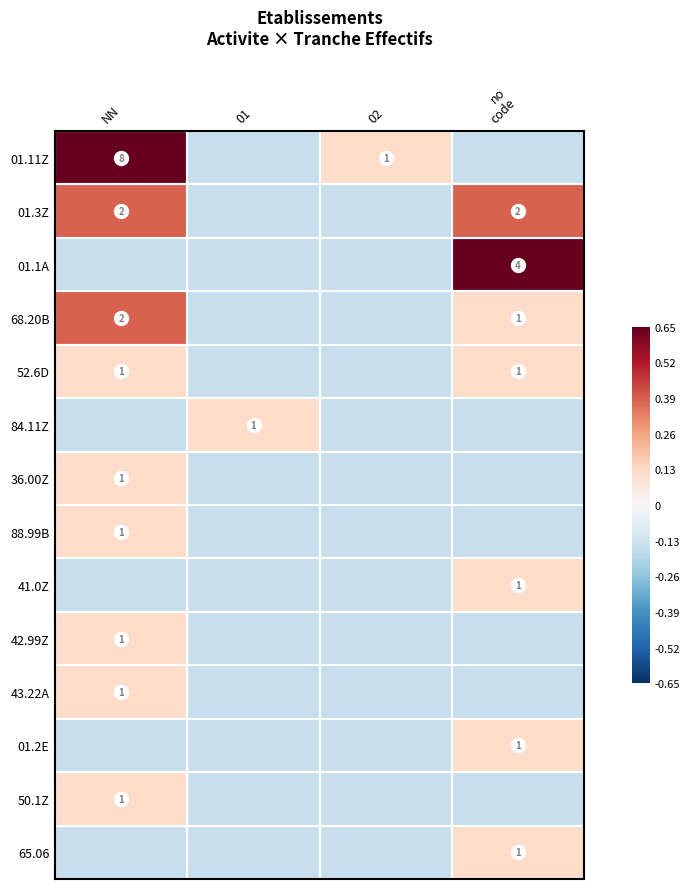

How many data points in 65.06 are less than 0?

3